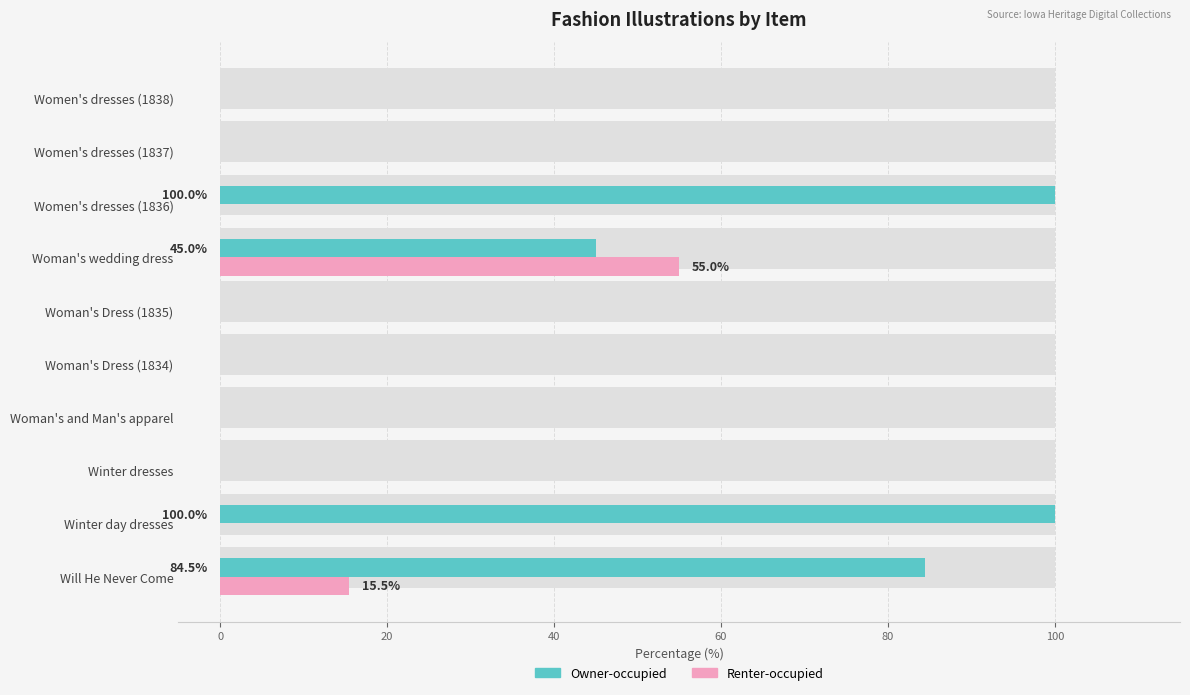

Reading left to right, transcribe all the data shown in this chart.

Owner-occupied: 84.5	100.0	0.0	0.0	0.0	0.0	45.0	100.0	0.0	0.0
Renter-occupied: 15.5	0.0	0.0	0.0	0.0	0.0	55.0	0.0	0.0	0.0